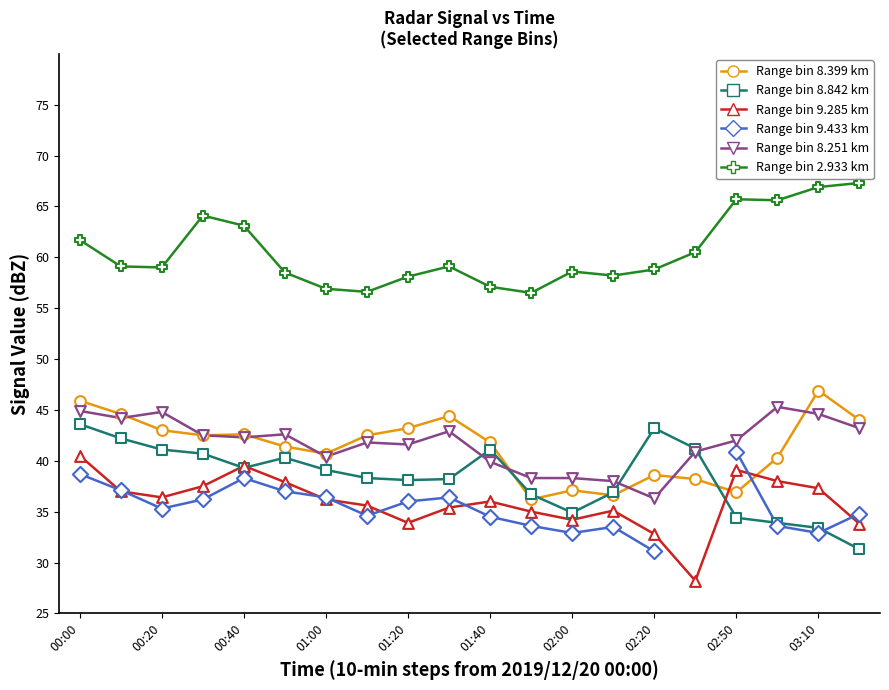

Which series contains the lowest Y value?

Range bin 9.285 km